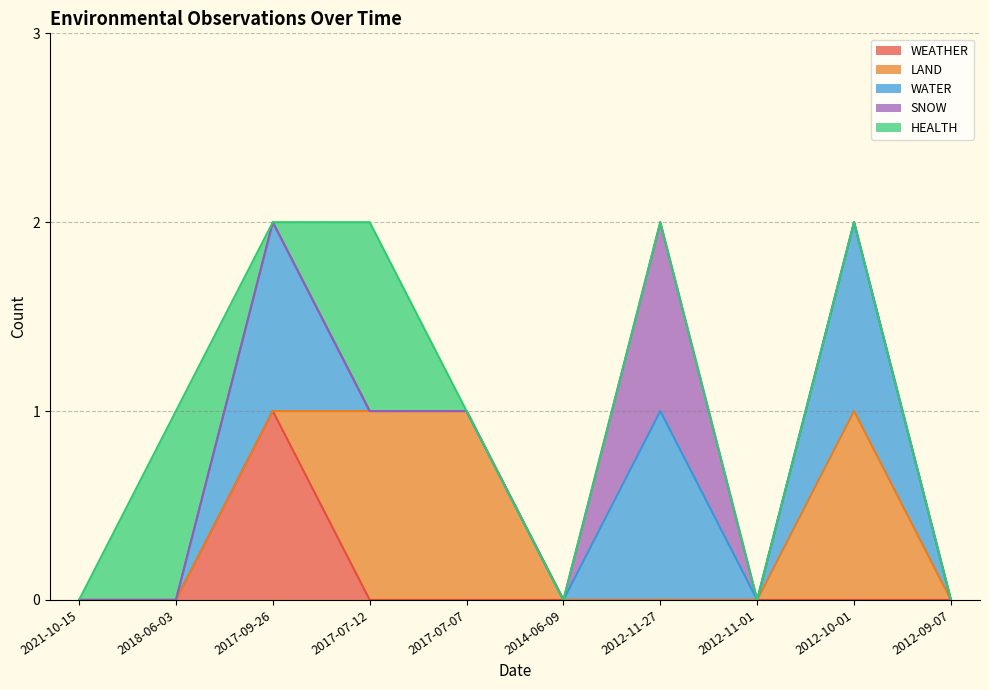

Which series has the largest range (max minus min)?

WEATHER